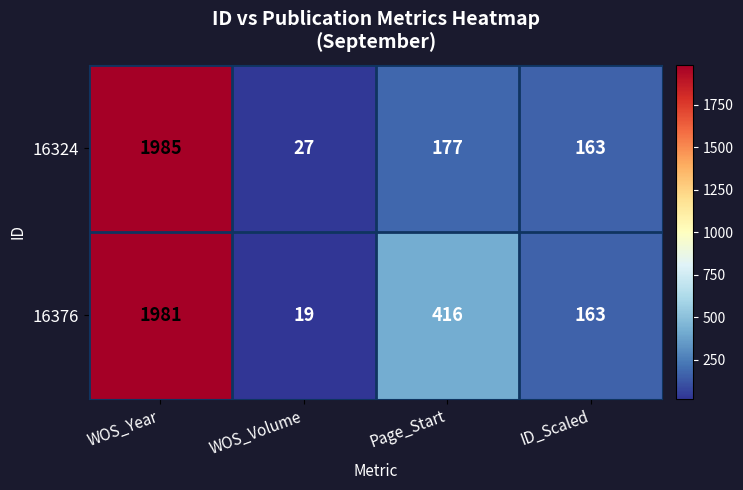

Reading right to left, extract all data points from this chart.

16324: 163	177	27	1985
16376: 163	416	19	1981